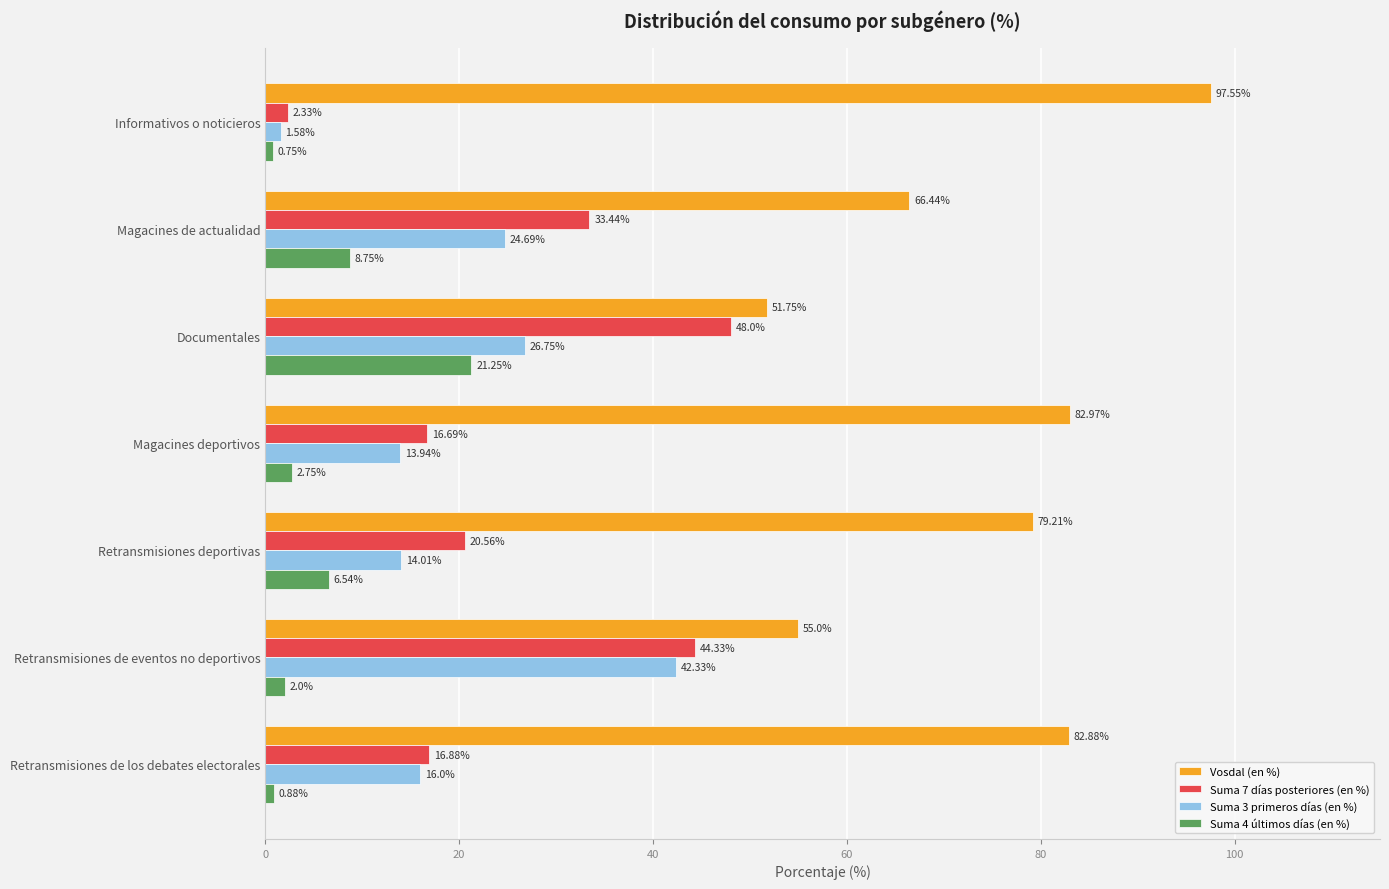

What is the difference between the highest and lowest values at Retransmisiones de eventos no deportivos?

53.0